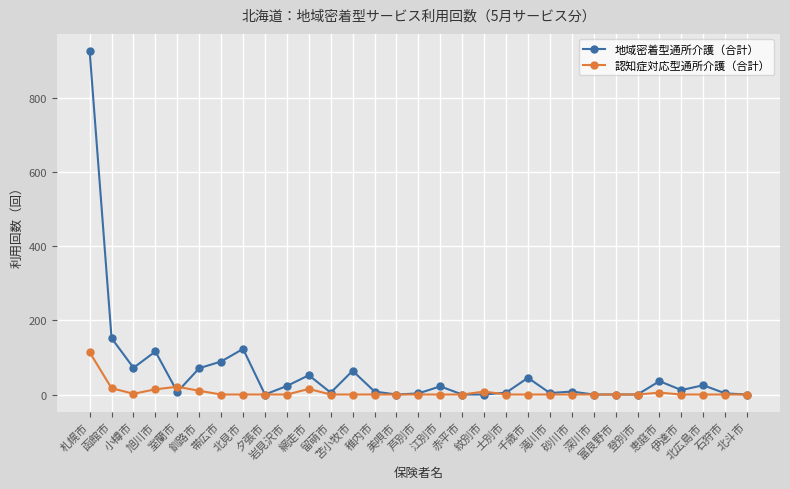

What is the label of the 22nd point from the left?

滝川市